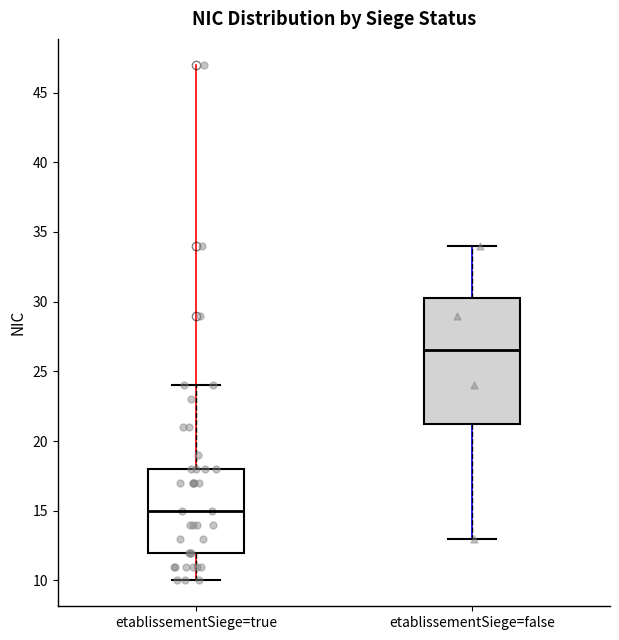

Which box's median line is the lowest?

etablissementSiege=true